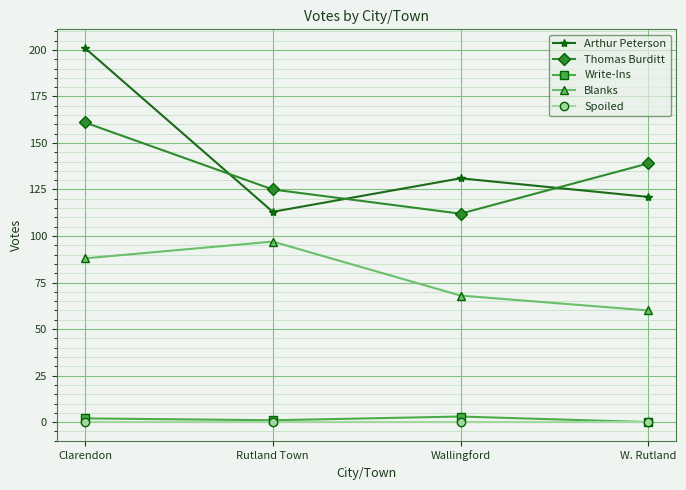

At how many categories does at least one series exceed 176?

1